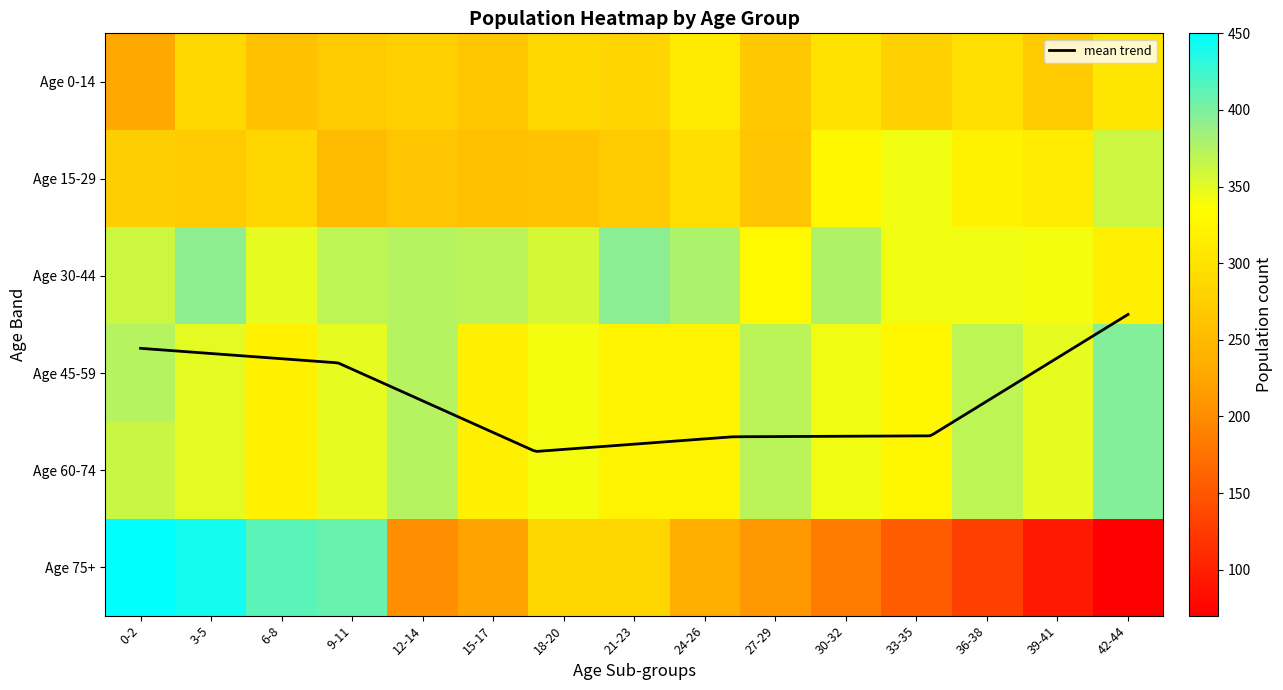

Which category has the highest value in the 15 series?

42-44